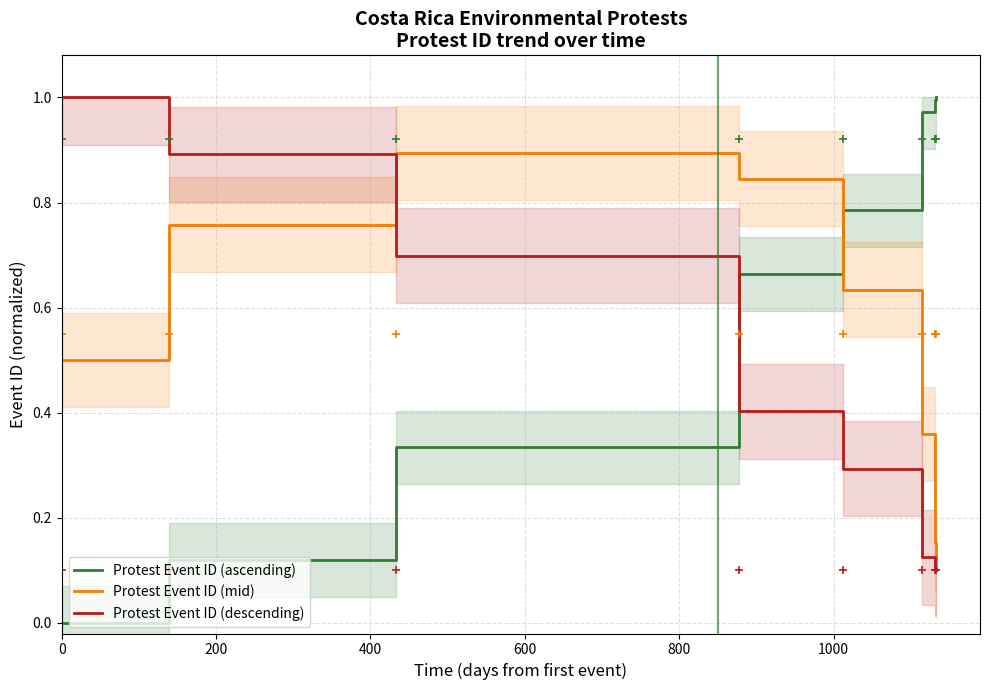

How many times do Protest Event ID (ascending) and Protest Event ID (mid) cross each other?

1